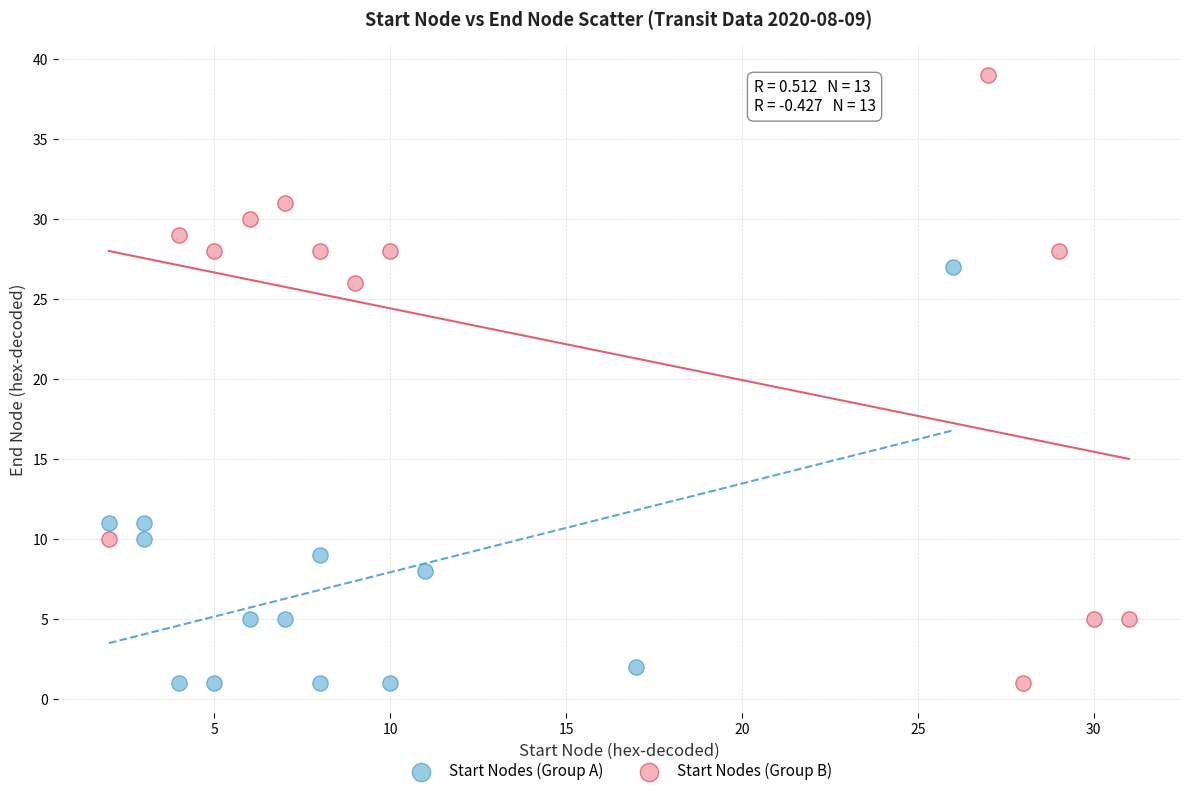

Which series has the largest Y range (max minus min)?

Start Nodes (Group B)